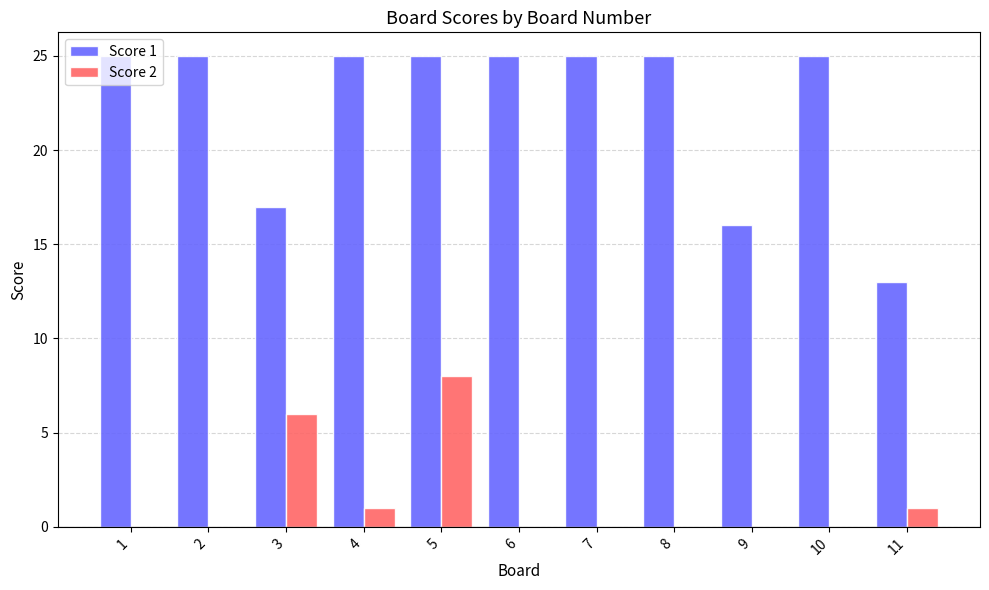

What is the maximum value for Score 2?

8